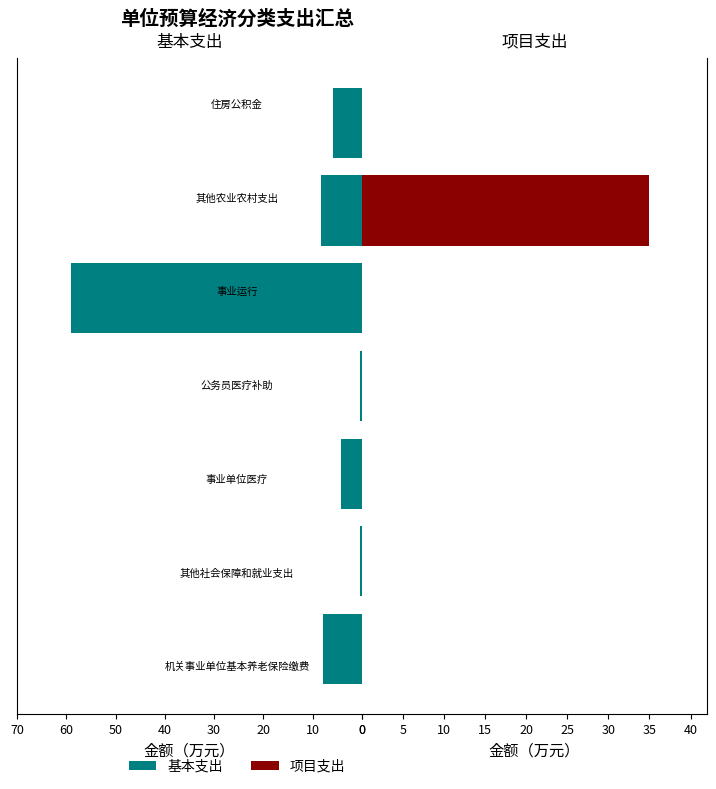

What is the spread (max minus min) of values at 10?

0.5